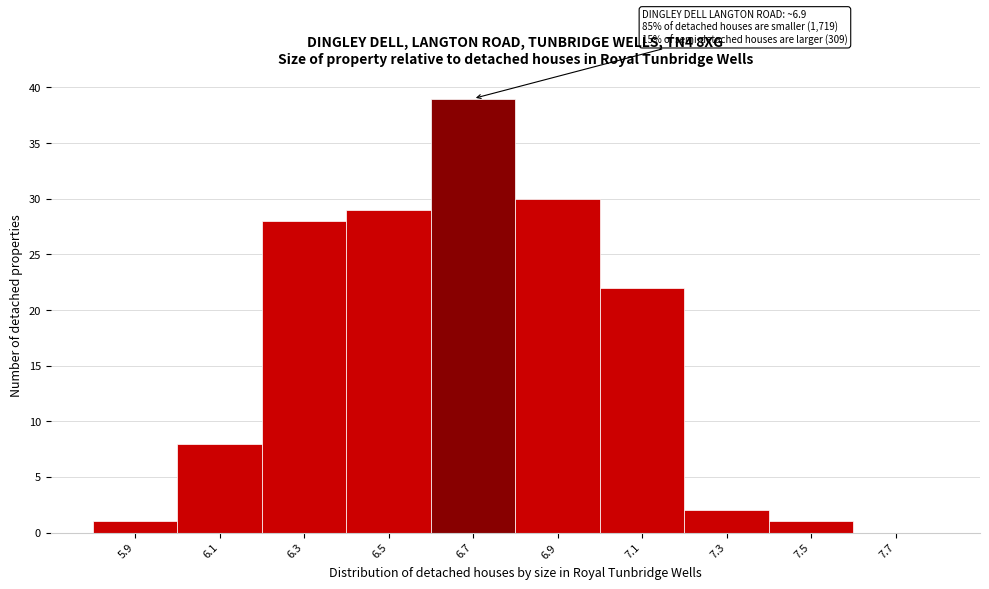

Reading left to right, list all the values displayed in this chart.

5.9=1	6.1=8	6.3=28	6.5=29	6.7=39	6.9=30	7.1=22	7.3=2	7.5=1	7.7=0